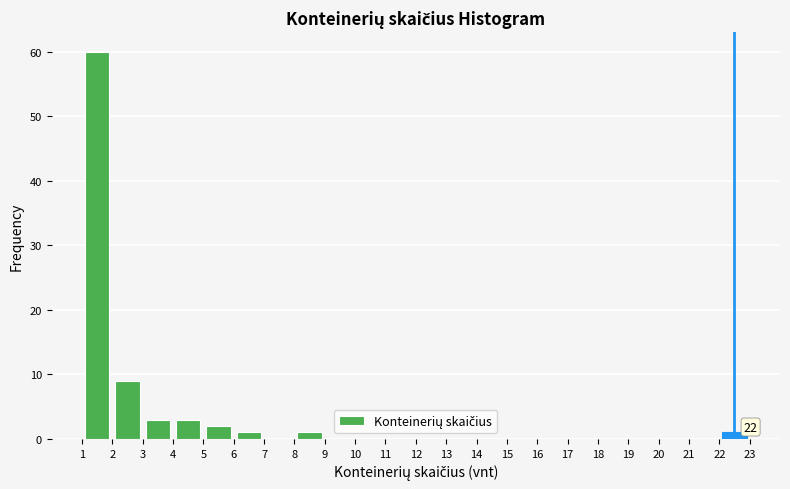

Over which range of the x-axis is the bar tallest?

1 to 2